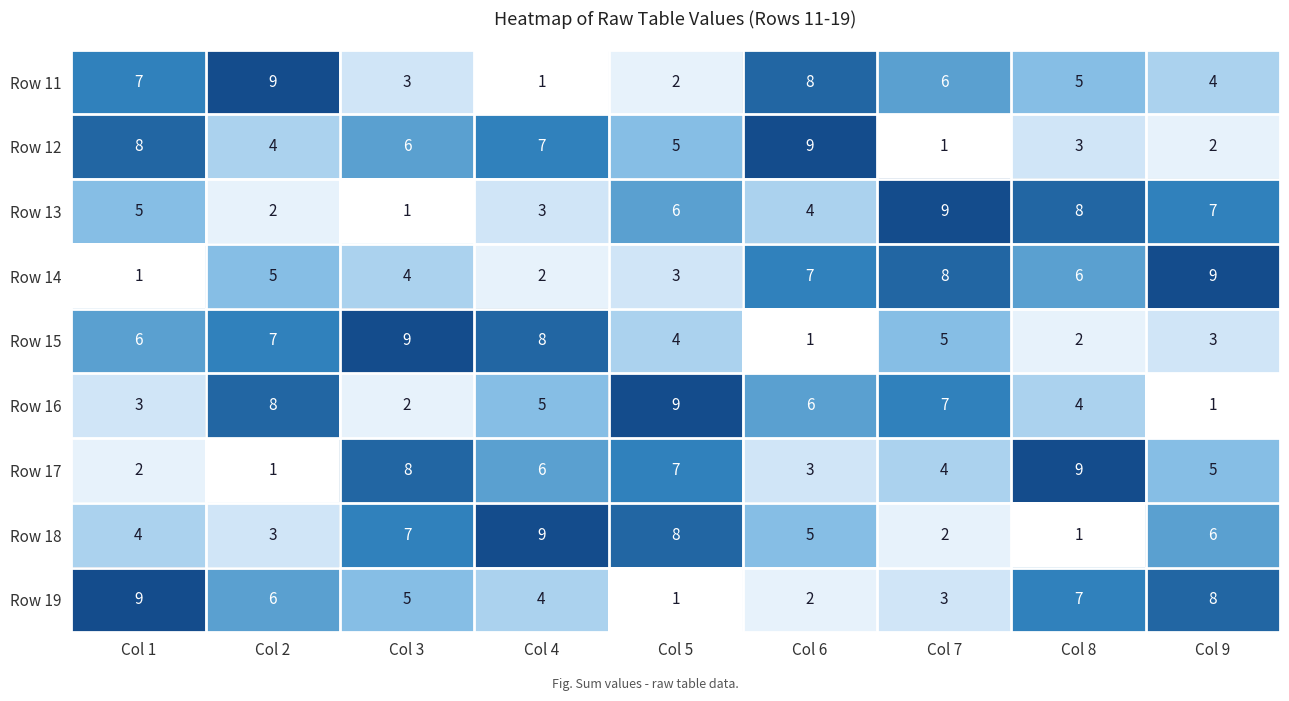

How many Row 18 values are between 3 and 7?

5